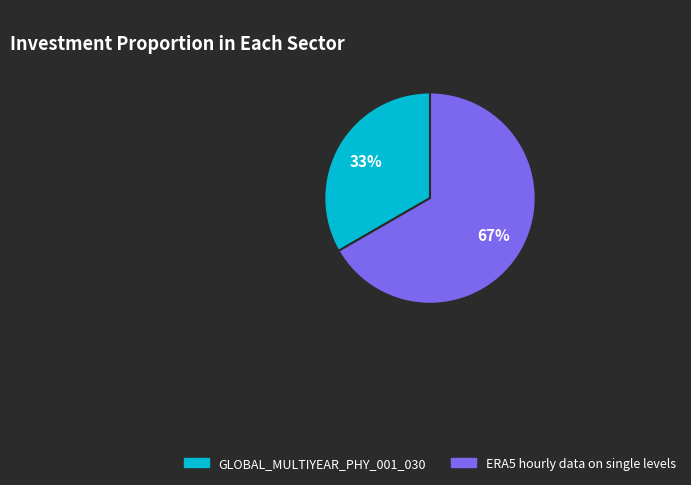

To the nearest percent, what percentage of the pie is ERA5 hourly data on single levels?

67%